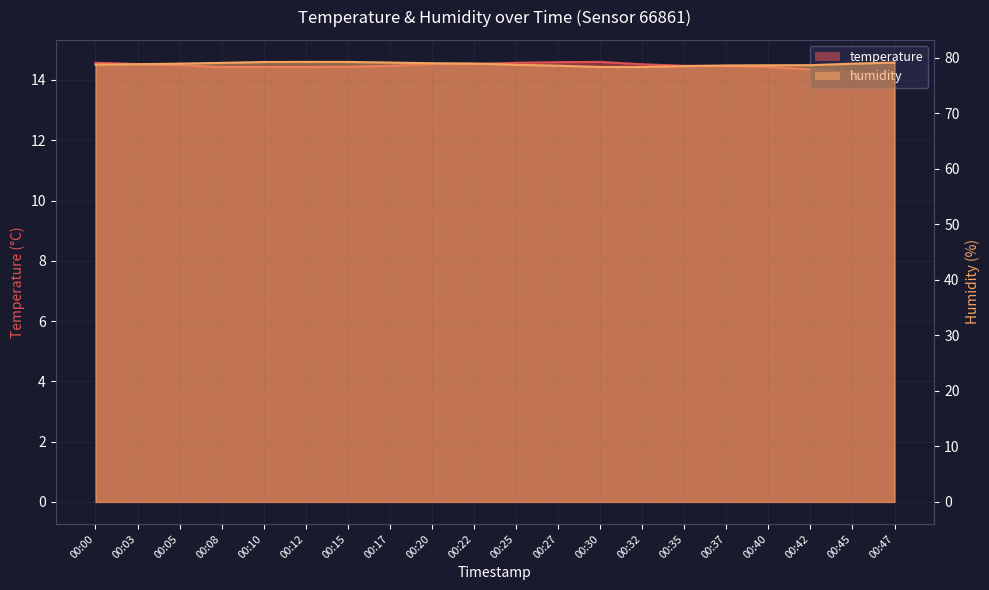

Which series changed the most between 00:35 and 00:37?

humidity